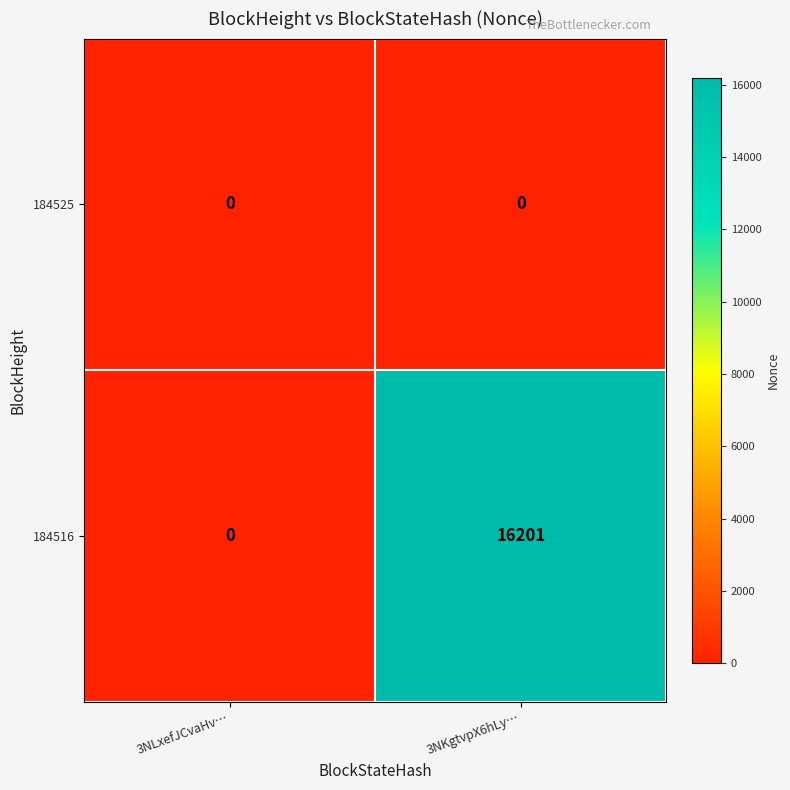

At which category is the sum across all series the highest?

3NKgtvpX6hLy…